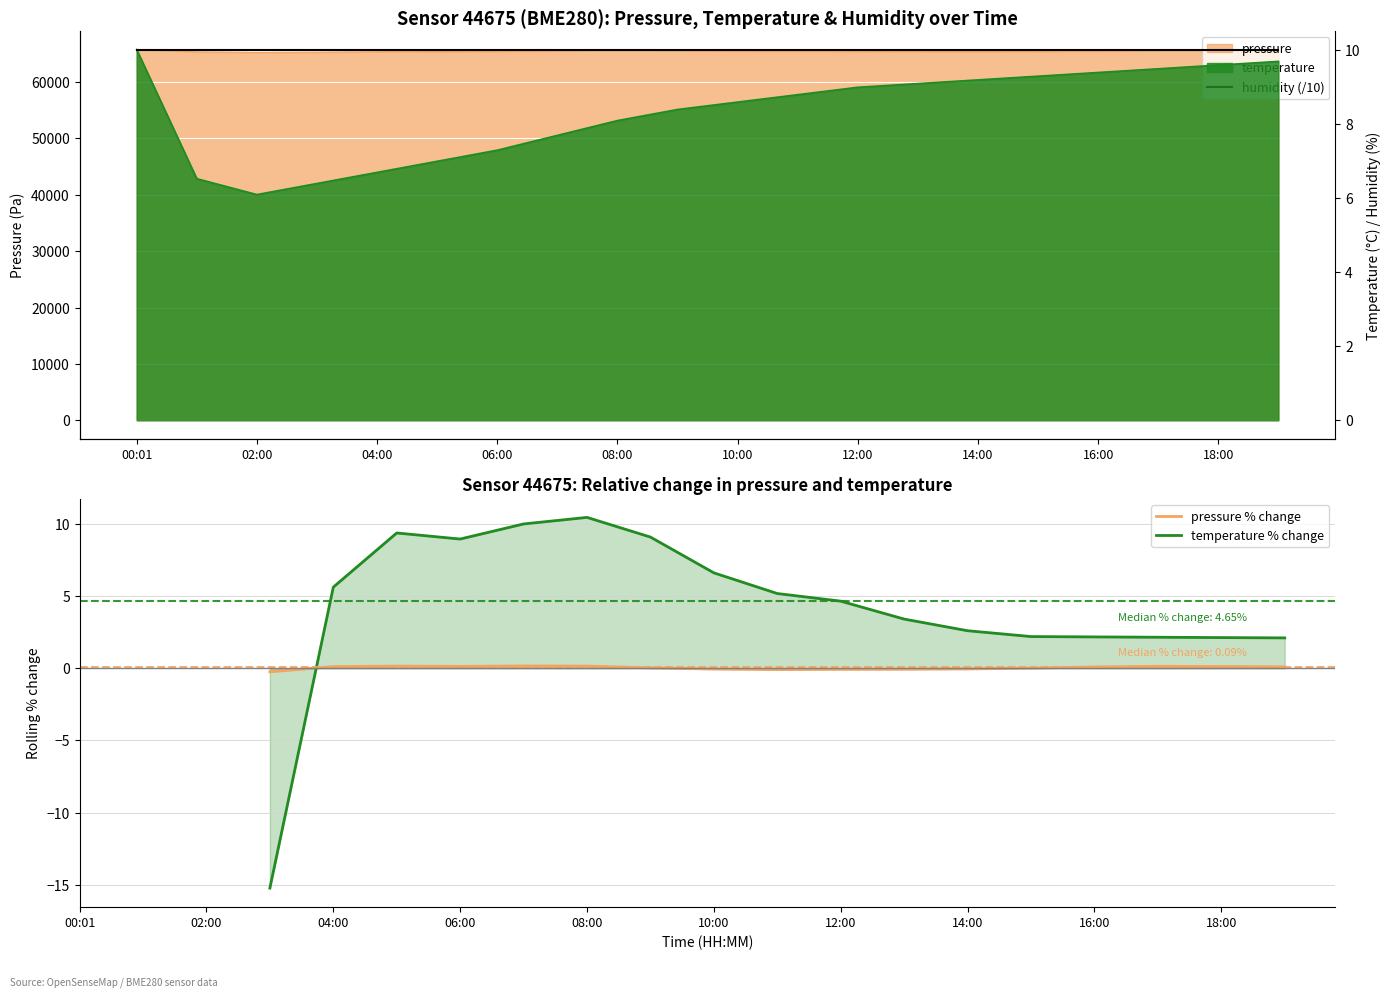

What is the label of the 16th point from the left?

15